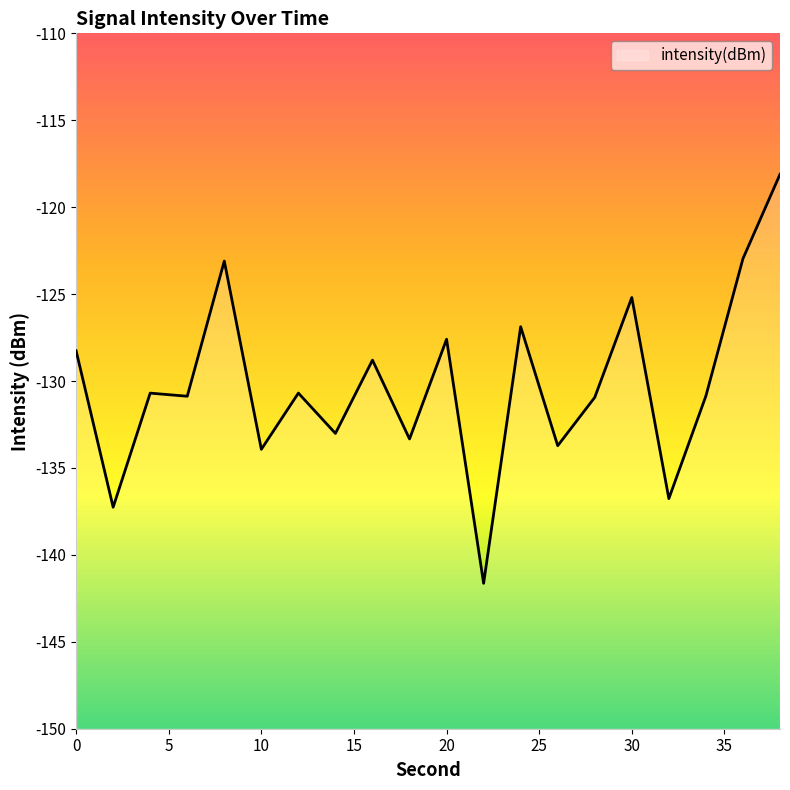

What is the value of the 15th point from the left?

-130.9